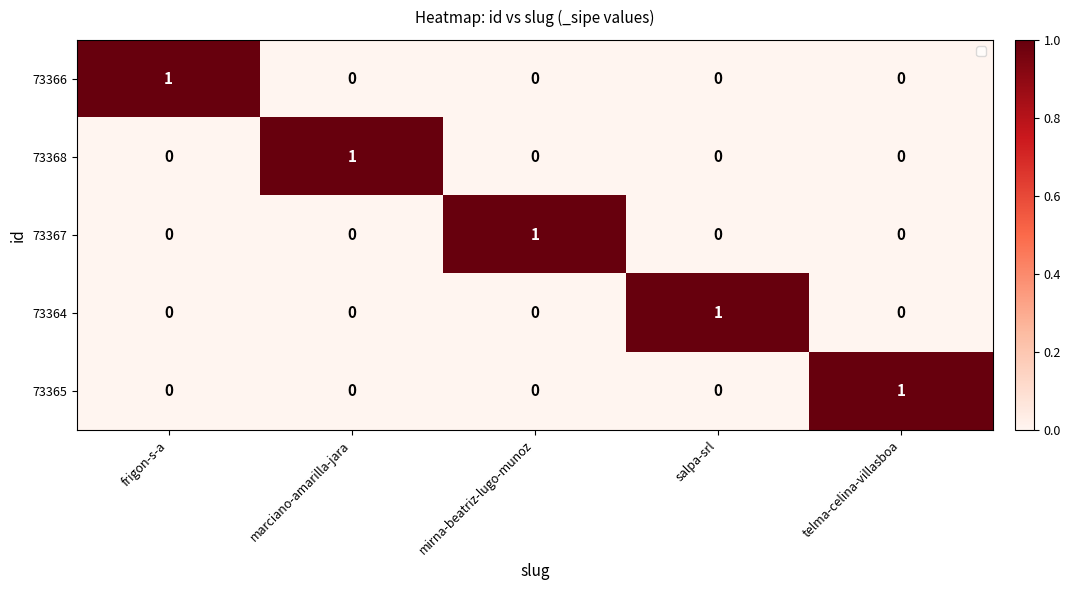

Is it true that 73366 equals 0 at frigon-s-a?

False